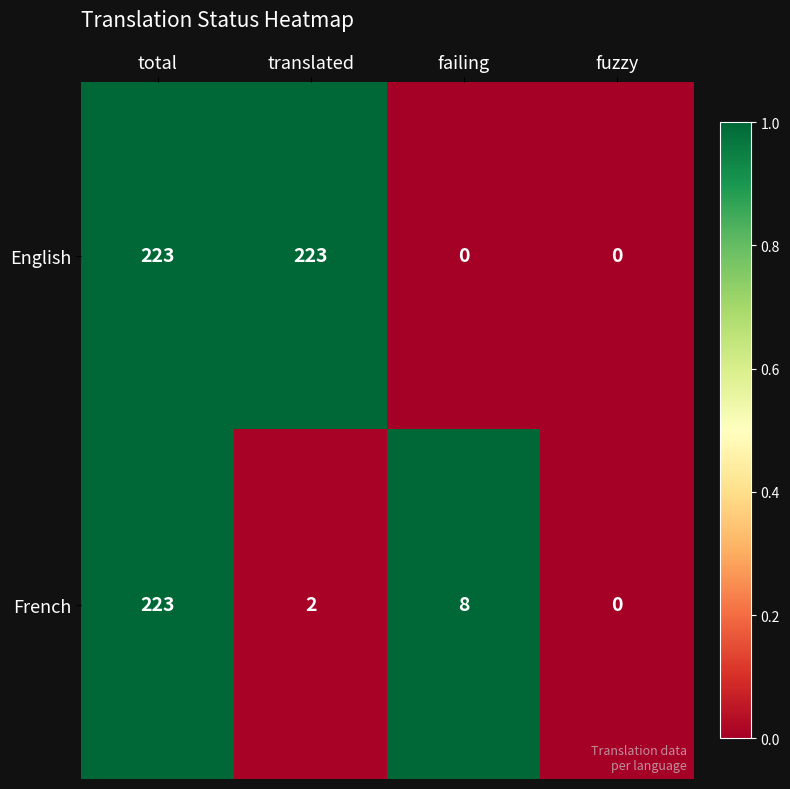

What is the sum of all French values?

233